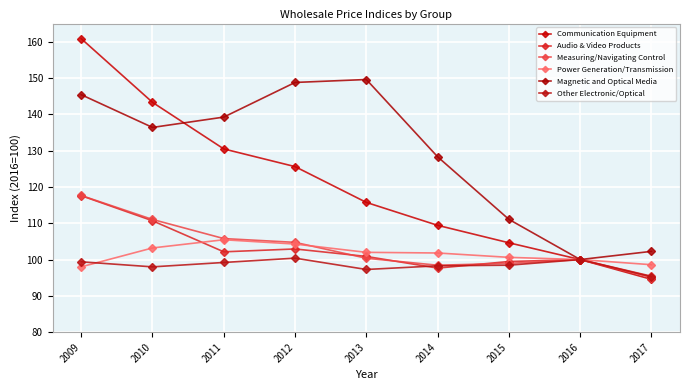

How many interior local peaks does the Magnetic and Optical Media series have?

1